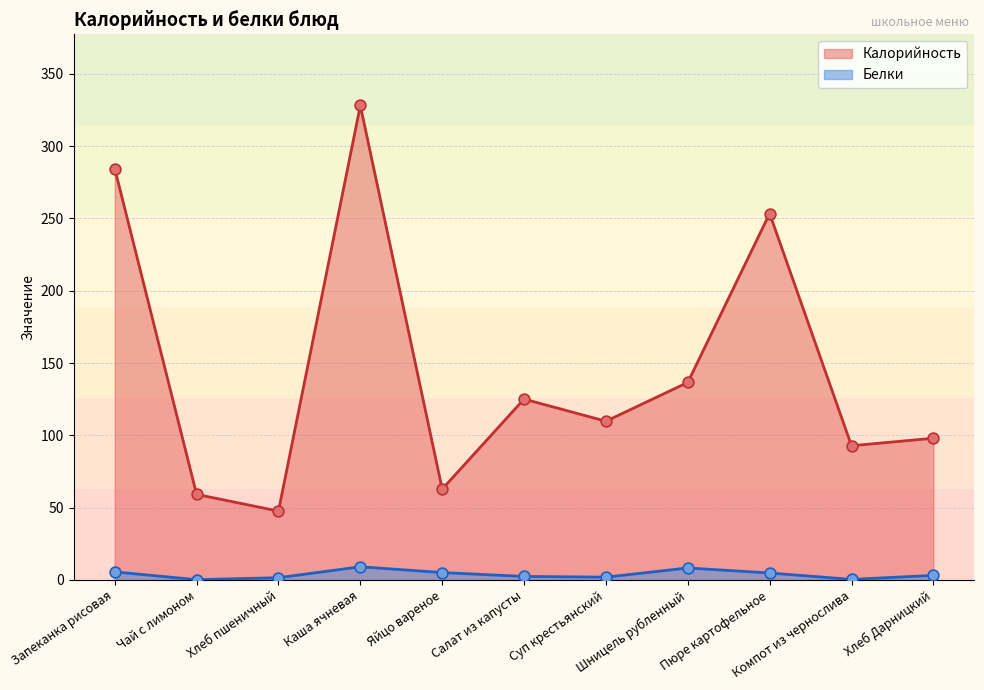

Which series reaches the maximum Y coordinate?

Калорийность